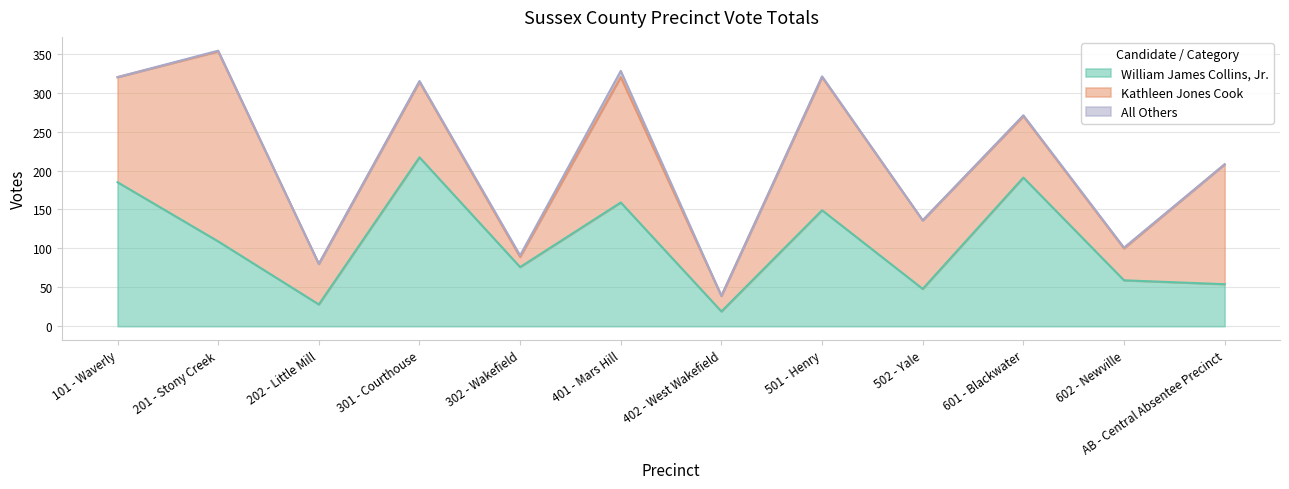

Does the chart have visible grid lines?

Yes